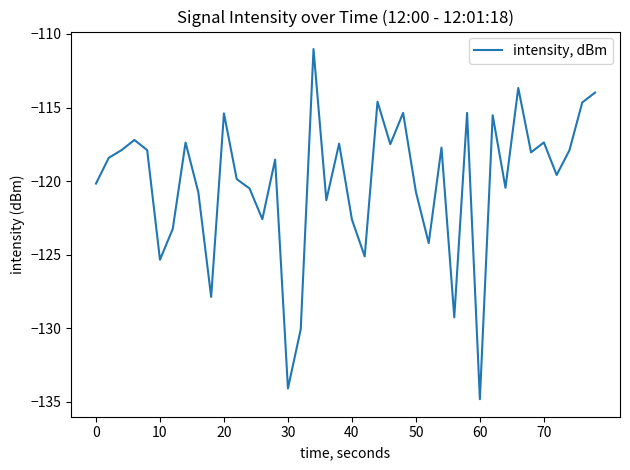

What is the smallest value displayed?

-134.8